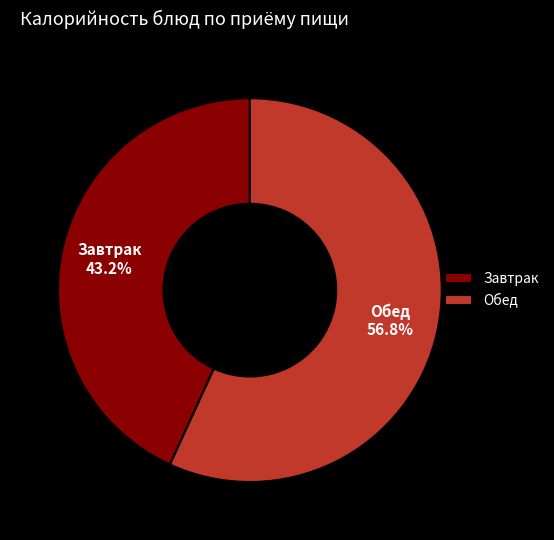

Approximately how many times larger is the value at Обед compared to Завтрак?

1.3